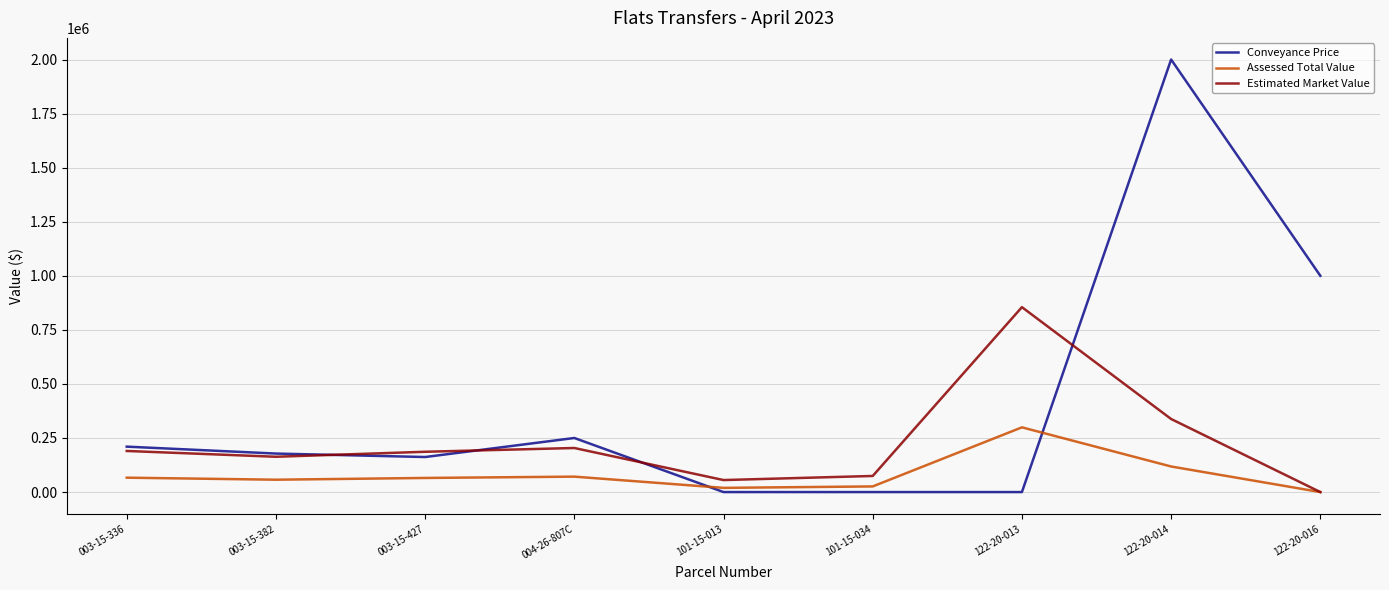

What is the maximum value shown in the chart?

2000000